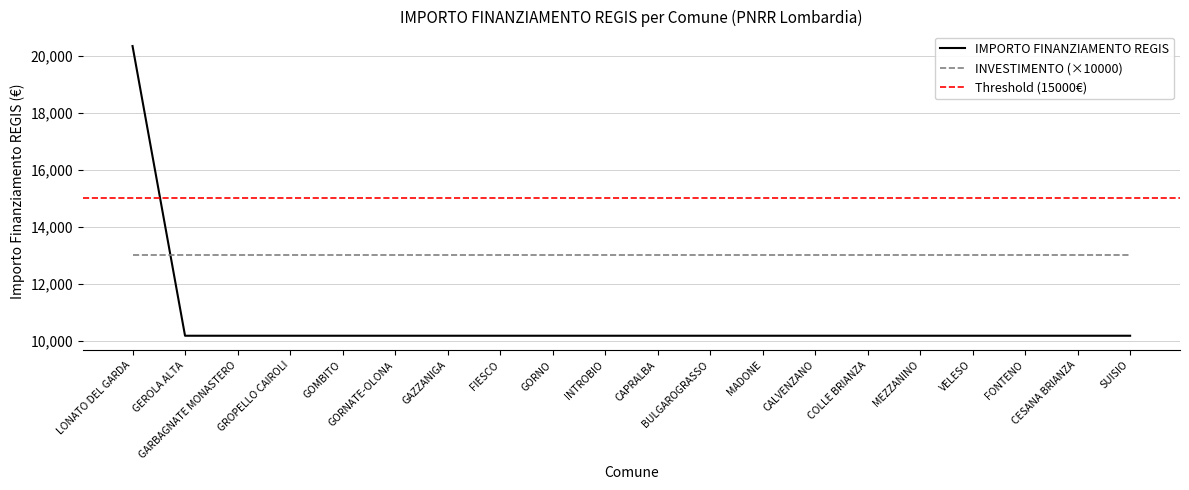

What is the value of the 9th point from the left?

10172